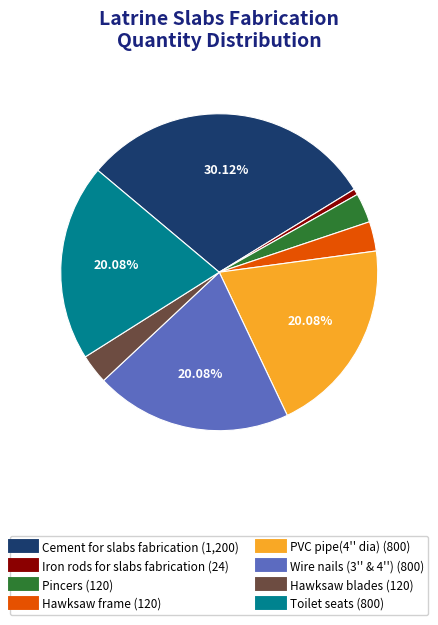

To the nearest percent, what is the combined percentage of Wire nails (3'' & 4'') and PVC pipe(4'' dia)?

40%